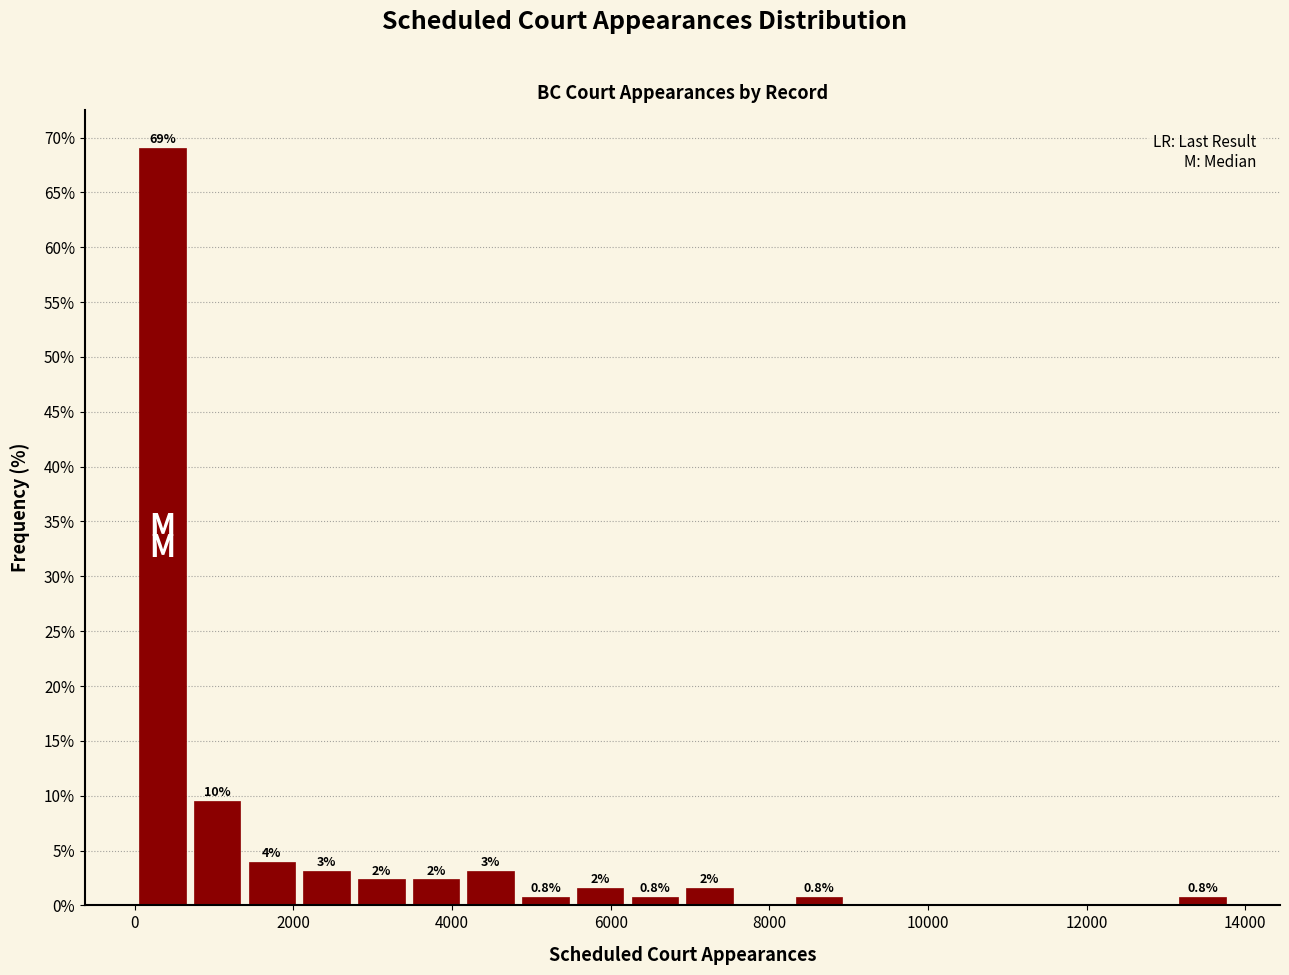

Around what value on the x-axis is the tallest bar? Give the approximate position of its centre, as read against the axis.

400